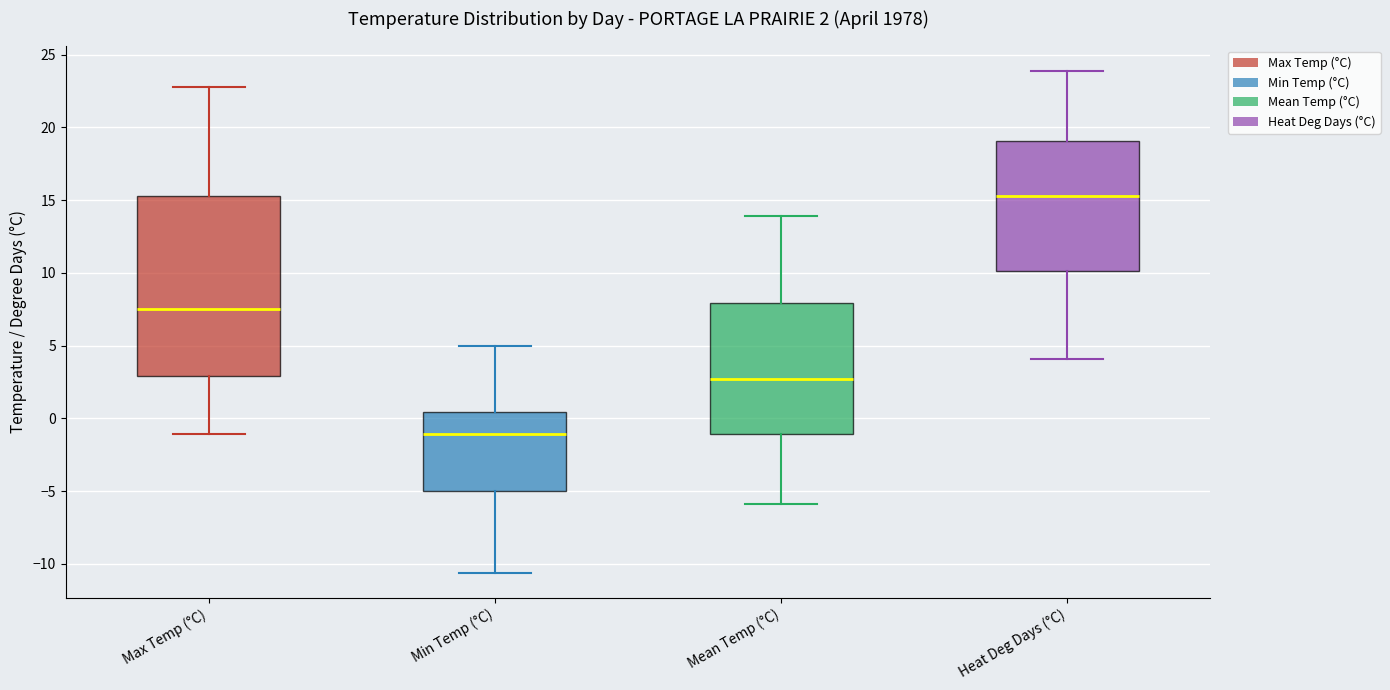

Which box is the tallest, from its lower edge to its upper edge?

Max Temp (°C)